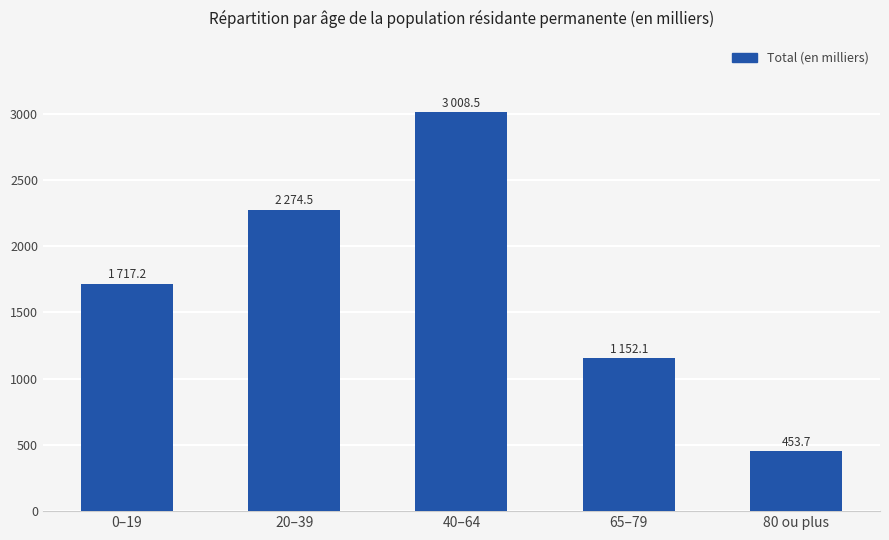

Where is the data nearest to the value 1731?

0–19